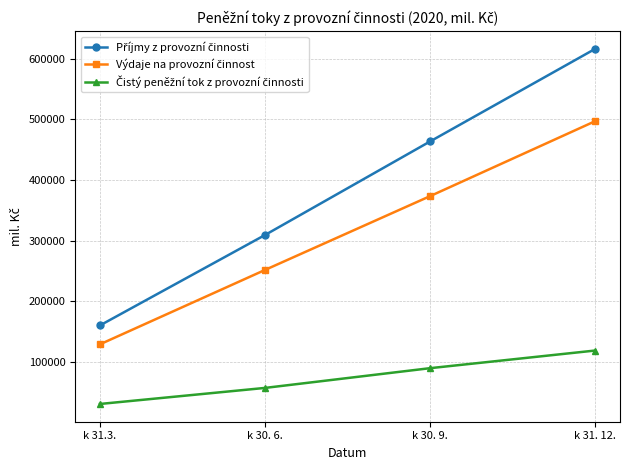

At which category is the sum across all series the highest?

k 31. 12.